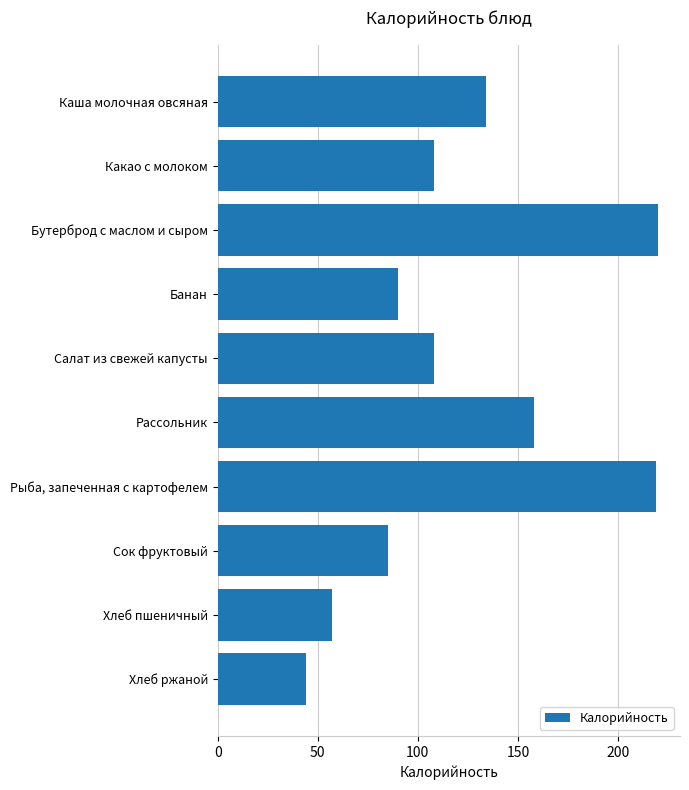

Count the number of categories in the chart.

10